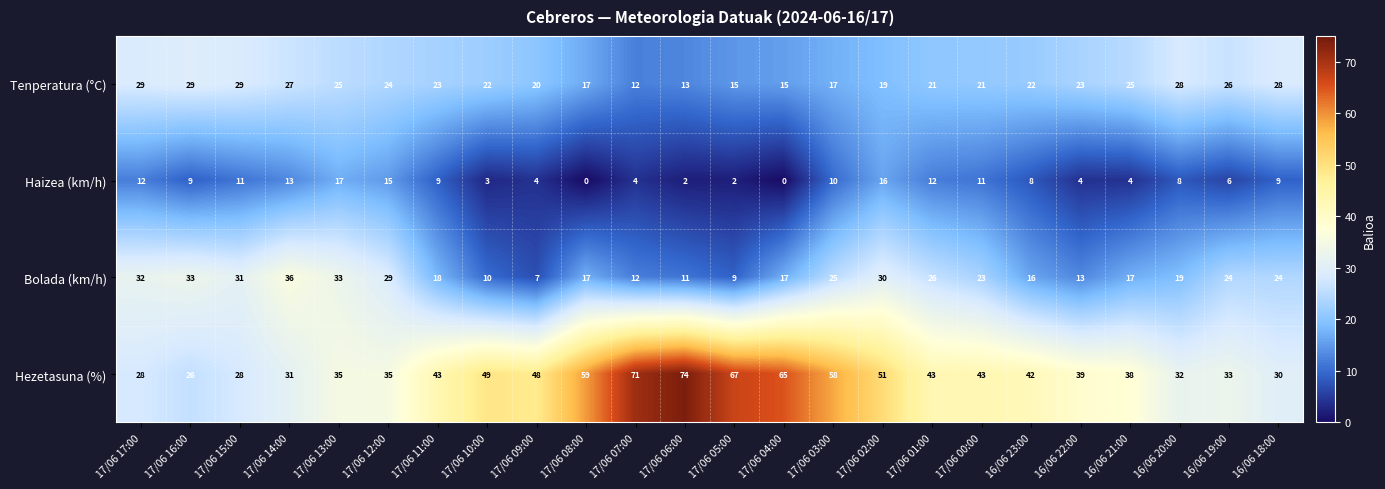

What is the sum of all Hezetasuna (%) values?

1068